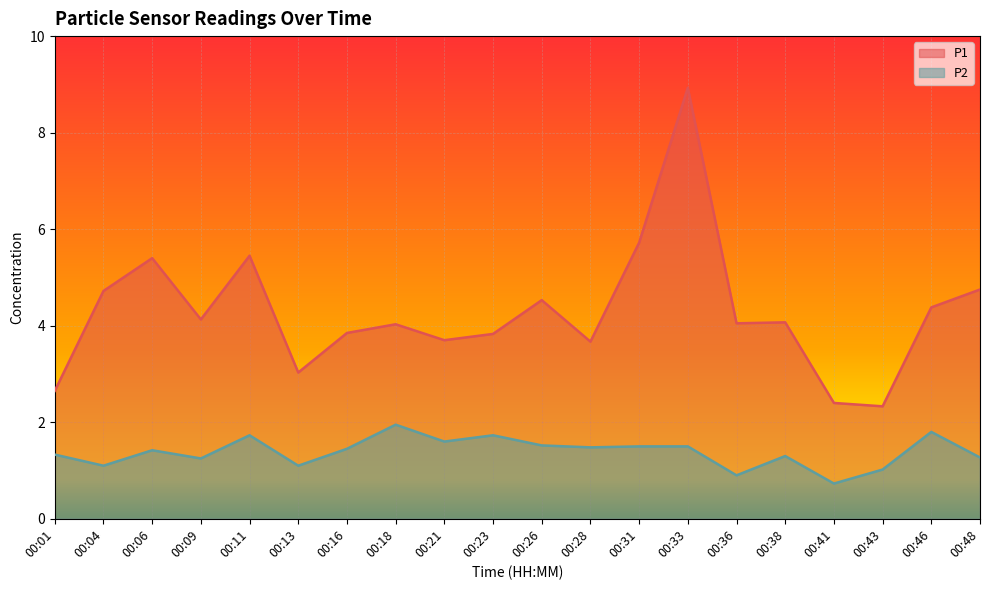

The P2 series shows 1.7 at 00:23. True or false?

True